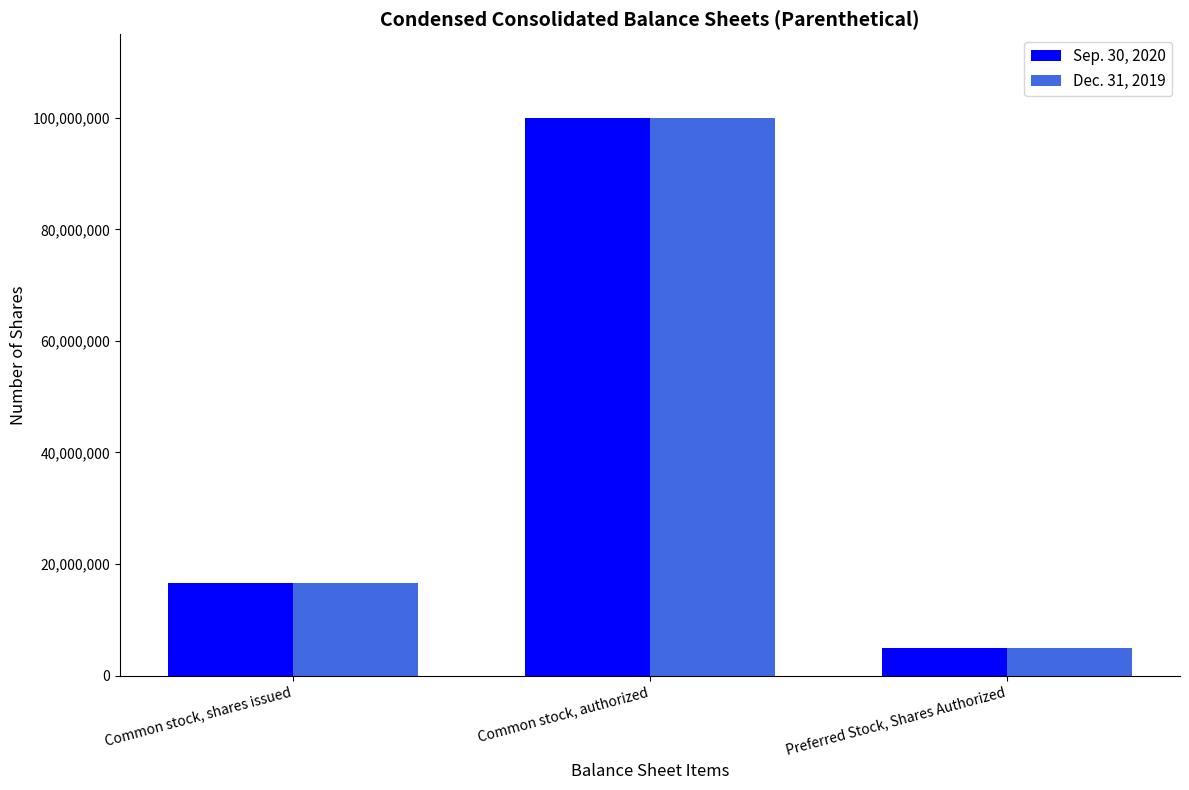

What are all the series names shown in the legend?

Sep. 30, 2020, Dec. 31, 2019